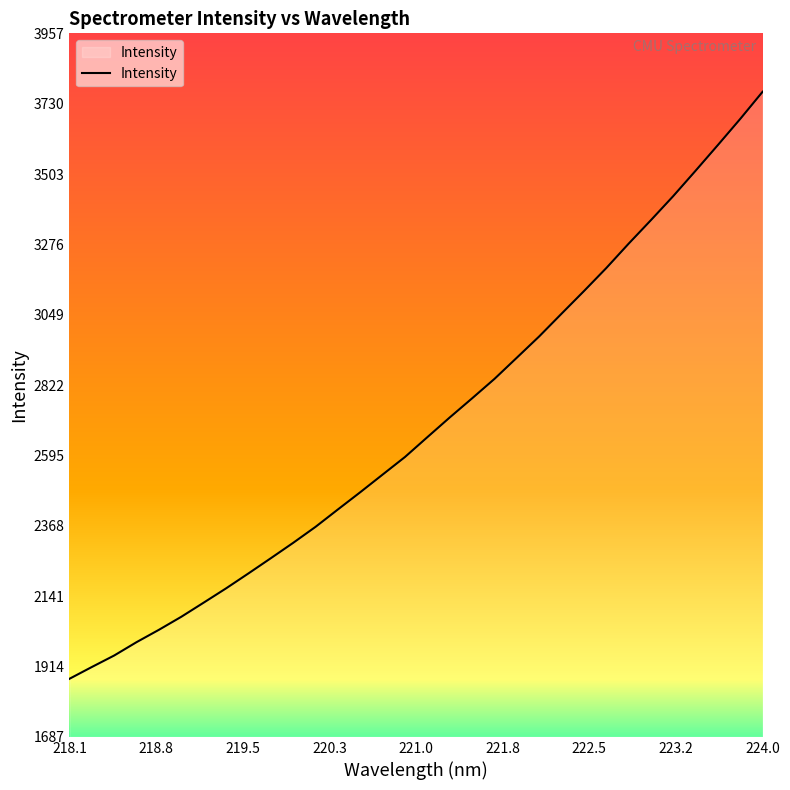

What is the difference between the maximum and minimum values?

1894.3